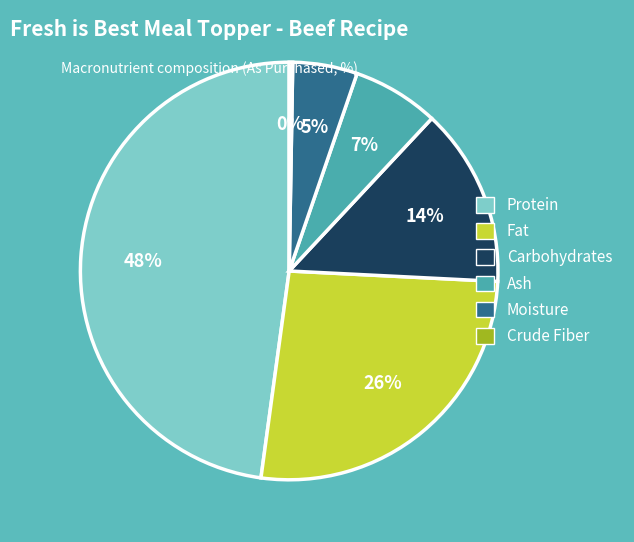

Is there any slice that represents more than half of the pie?

No